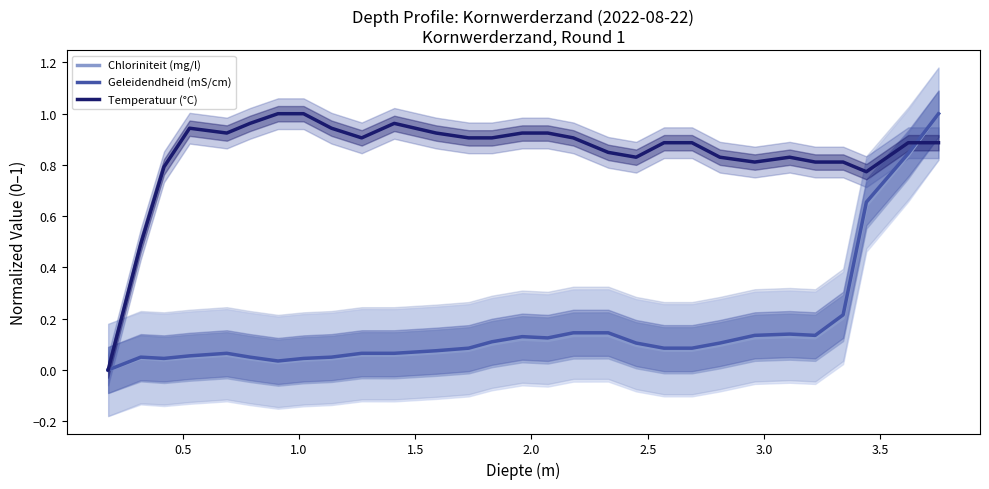

Reading left to right, what are all the values shown in this chart?

Chloriniteit (mg/l): 0.0	0.0	0.0	0.0	0.1	0.0	0.0	0.0	0.0	0.1	0.1	0.1	0.1	0.1	0.1	0.1	0.1	0.1	0.1	0.1	0.1	0.1	0.1	0.1	0.1	0.2	0.6	0.8	1.0
Geleidendheid (mS/cm): 0.0	0.1	0.0	0.1	0.1	0.1	0.0	0.0	0.1	0.1	0.1	0.1	0.1	0.1	0.1	0.1	0.1	0.1	0.1	0.1	0.1	0.1	0.1	0.1	0.1	0.2	0.7	0.8	1.0
Temperatuur (°C): 0.0	0.5	0.8	0.9	0.9	1.0	1.0	1.0	0.9	0.9	1.0	0.9	0.9	0.9	0.9	0.9	0.9	0.8	0.8	0.9	0.9	0.8	0.8	0.8	0.8	0.8	0.8	0.9	0.9